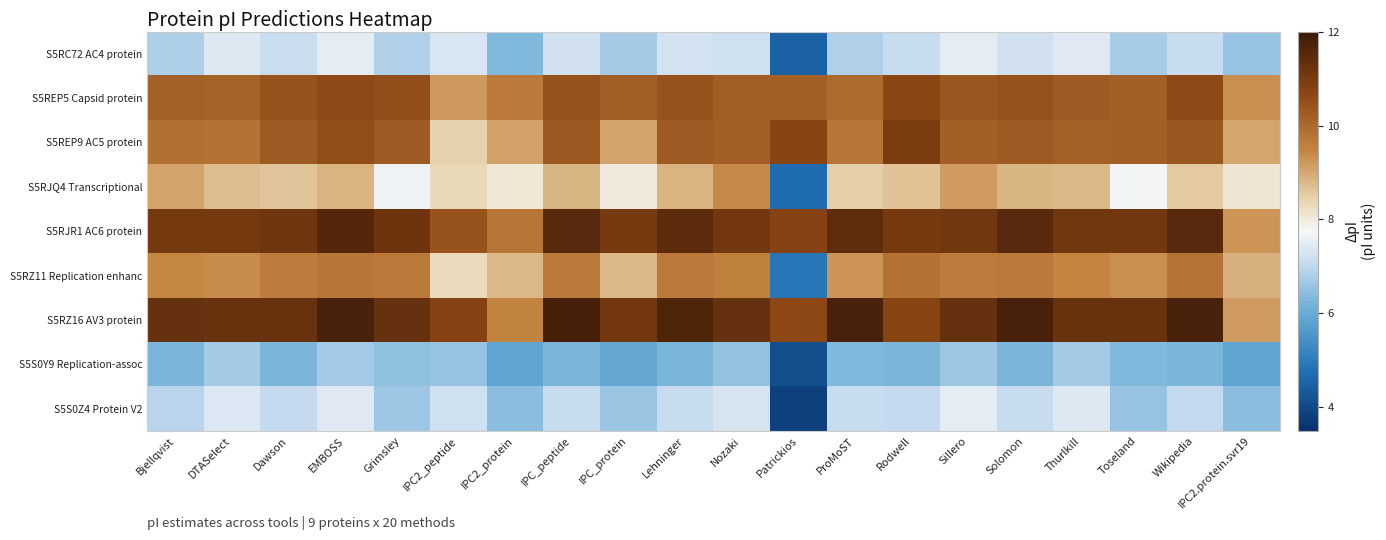

Reading right to left, transcribe all the data shown in this chart.

S5RC72 AC4 protein: IPC2.protein.svr19=6.6	Wikipedia=7.1	Toseland=6.7	Thurlkill=7.4	Solomon=7.2	Sillero=7.5	Rodwell=7.1	ProMoST=6.8	Patrickios=4.5	Nozaki=7.2	Lehninger=7.3	IPC_protein=6.7	IPC_peptide=7.2	IPC2_protein=6.3	IPC2_peptide=7.3	Grimsley=6.8	EMBOSS=7.5	Dawson=7.1	DTASelect=7.4	Bjellqvist=6.8
S5REP5 Capsid protein: IPC2.protein.svr19=9.3	Wikipedia=10.6	Toseland=10.2	Thurlkill=10.3	Solomon=10.5	Sillero=10.3	Rodwell=10.7	ProMoST=10.0	Patrickios=10.2	Nozaki=10.2	Lehninger=10.4	IPC_protein=10.2	IPC_peptide=10.5	IPC2_protein=9.7	IPC2_peptide=9.2	Grimsley=10.5	EMBOSS=10.6	Dawson=10.4	DTASelect=10.1	Bjellqvist=10.1
S5REP9 AC5 protein: IPC2.protein.svr19=9.0	Wikipedia=10.3	Toseland=10.2	Thurlkill=10.2	Solomon=10.3	Sillero=10.2	Rodwell=11.0	ProMoST=9.8	Patrickios=10.8	Nozaki=10.2	Lehninger=10.3	IPC_protein=9.1	IPC_peptide=10.3	IPC2_protein=9.1	IPC2_peptide=8.5	Grimsley=10.3	EMBOSS=10.6	Dawson=10.3	DTASelect=9.8	Bjellqvist=9.9
S5RJQ4 Transcriptional: IPC2.protein.svr19=8.1	Wikipedia=8.6	Toseland=7.7	Thurlkill=8.8	Solomon=8.8	Sillero=9.2	Rodwell=8.7	ProMoST=8.5	Patrickios=4.7	Nozaki=9.4	Lehninger=8.9	IPC_protein=8.0	IPC_peptide=8.8	IPC2_protein=8.1	IPC2_peptide=8.4	Grimsley=7.6	EMBOSS=8.9	Dawson=8.6	DTASelect=8.7	Bjellqvist=9.0
S5RJR1 AC6 protein: IPC2.protein.svr19=9.3	Wikipedia=11.5	Toseland=11.1	Thurlkill=11.1	Solomon=11.5	Sillero=11.1	Rodwell=11.0	ProMoST=11.4	Patrickios=10.8	Nozaki=11.1	Lehninger=11.4	IPC_protein=11.0	IPC_peptide=11.5	IPC2_protein=9.8	IPC2_peptide=10.4	Grimsley=11.2	EMBOSS=11.6	Dawson=11.1	DTASelect=11.1	Bjellqvist=11.1
S5RZ11 Replication enhanc: IPC2.protein.svr19=8.9	Wikipedia=9.8	Toseland=9.3	Thurlkill=9.5	Solomon=9.7	Sillero=9.6	Rodwell=9.8	ProMoST=9.3	Patrickios=4.9	Nozaki=9.6	Lehninger=9.7	IPC_protein=8.8	IPC_peptide=9.7	IPC2_protein=8.8	IPC2_peptide=8.3	Grimsley=9.7	EMBOSS=9.8	Dawson=9.6	DTASelect=9.4	Bjellqvist=9.4
S5RZ16 AV3 protein: IPC2.protein.svr19=9.2	Wikipedia=11.7	Toseland=11.3	Thurlkill=11.3	Solomon=11.8	Sillero=11.3	Rodwell=10.8	ProMoST=11.8	Patrickios=10.6	Nozaki=11.3	Lehninger=11.7	IPC_protein=11.1	IPC_peptide=11.8	IPC2_protein=9.5	IPC2_peptide=10.8	Grimsley=11.3	EMBOSS=11.8	Dawson=11.3	DTASelect=11.3	Bjellqvist=11.3
S5S0Y9 Replication-assoc: IPC2.protein.svr19=5.9	Wikipedia=6.2	Toseland=6.3	Thurlkill=6.7	Solomon=6.2	Sillero=6.6	Rodwell=6.2	ProMoST=6.3	Patrickios=4.1	Nozaki=6.5	Lehninger=6.2	IPC_protein=5.9	IPC_peptide=6.2	IPC2_protein=5.9	IPC2_peptide=6.5	Grimsley=6.5	EMBOSS=6.7	Dawson=6.2	DTASelect=6.7	Bjellqvist=6.2
S5S0Z4 Protein V2: IPC2.protein.svr19=6.4	Wikipedia=7.0	Toseland=6.5	Thurlkill=7.4	Solomon=7.1	Sillero=7.5	Rodwell=7.1	ProMoST=7.1	Patrickios=3.9	Nozaki=7.3	Lehninger=7.1	IPC_protein=6.6	IPC_peptide=7.1	IPC2_protein=6.4	IPC2_peptide=7.2	Grimsley=6.6	EMBOSS=7.4	Dawson=7.1	DTASelect=7.4	Bjellqvist=6.9